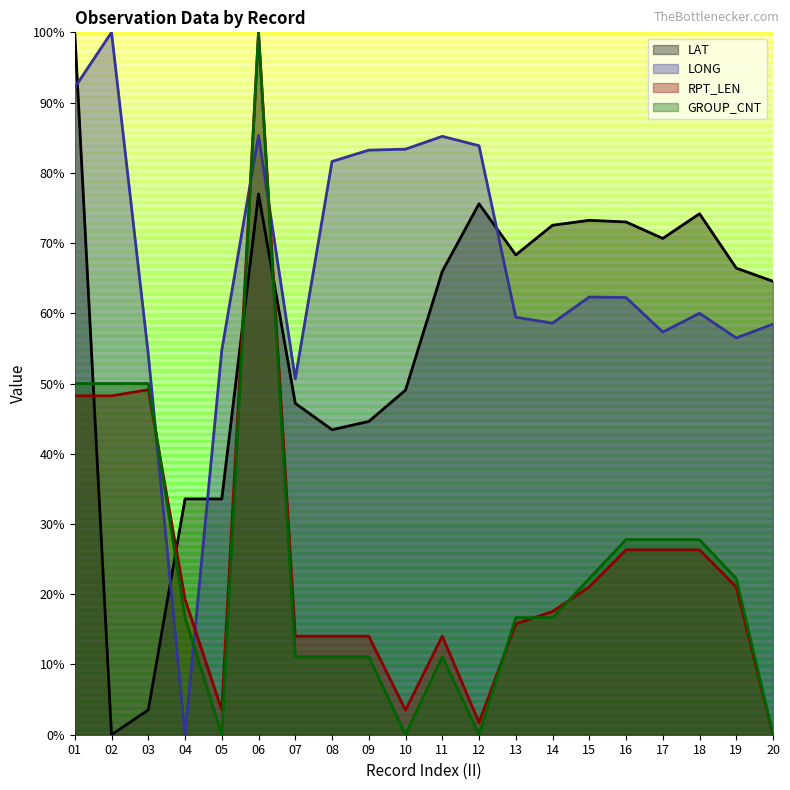

Where is the first local maximum for GROUP_CNT?

06